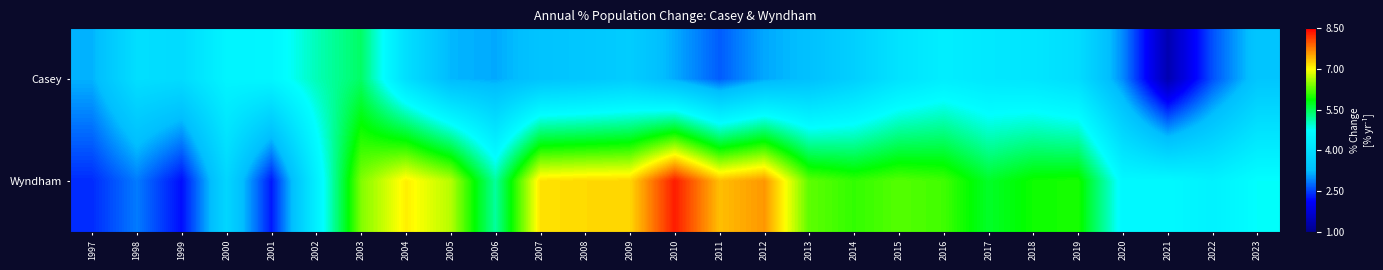

What is the total value across all series at 2016?

10.5